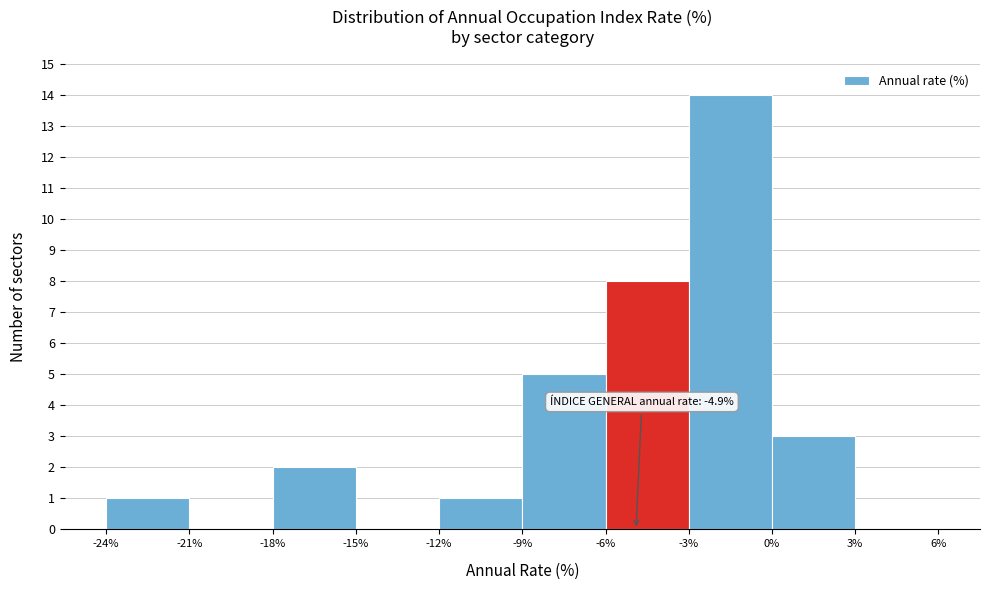

Over which range of the x-axis is the bar tallest?

-3% to 0%